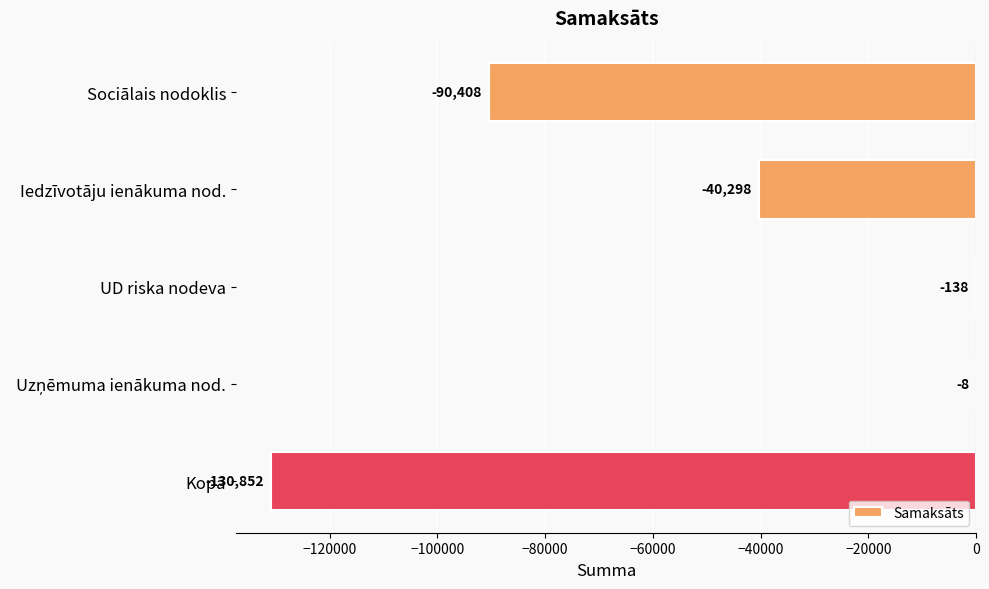

What is the greatest value displayed?

-8